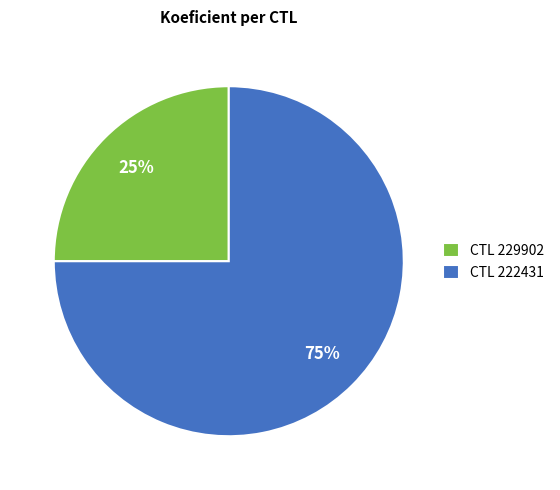

Is there a majority slice in this chart?

Yes